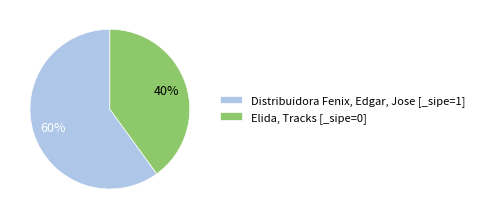

Count the number of slices in the pie.

2